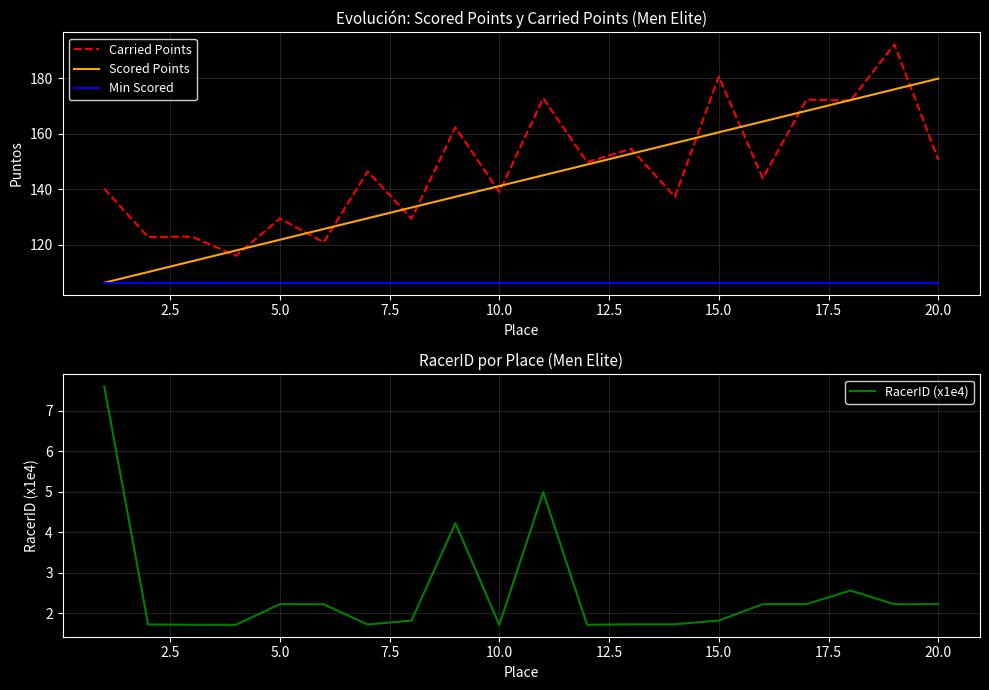

The Scored Points series shows 141.2 at 10.0. True or false?

True